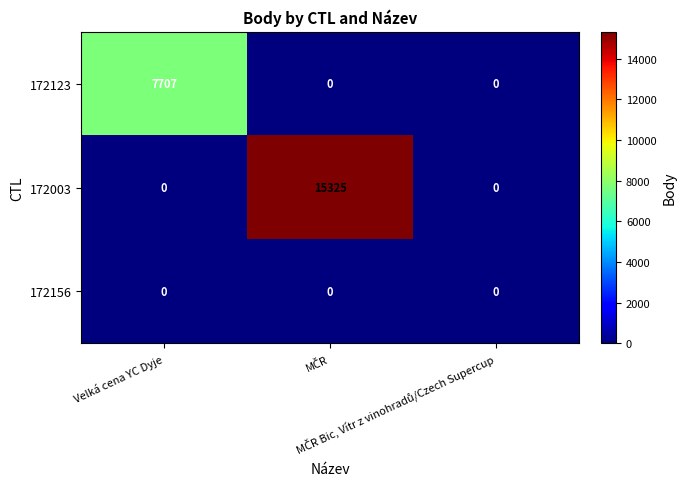

How many data points does each series have?

3